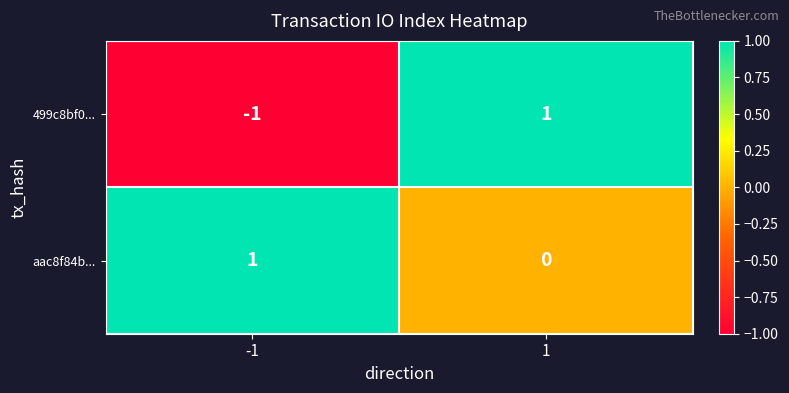

Which series has the largest total across all categories?

aac8f84b...